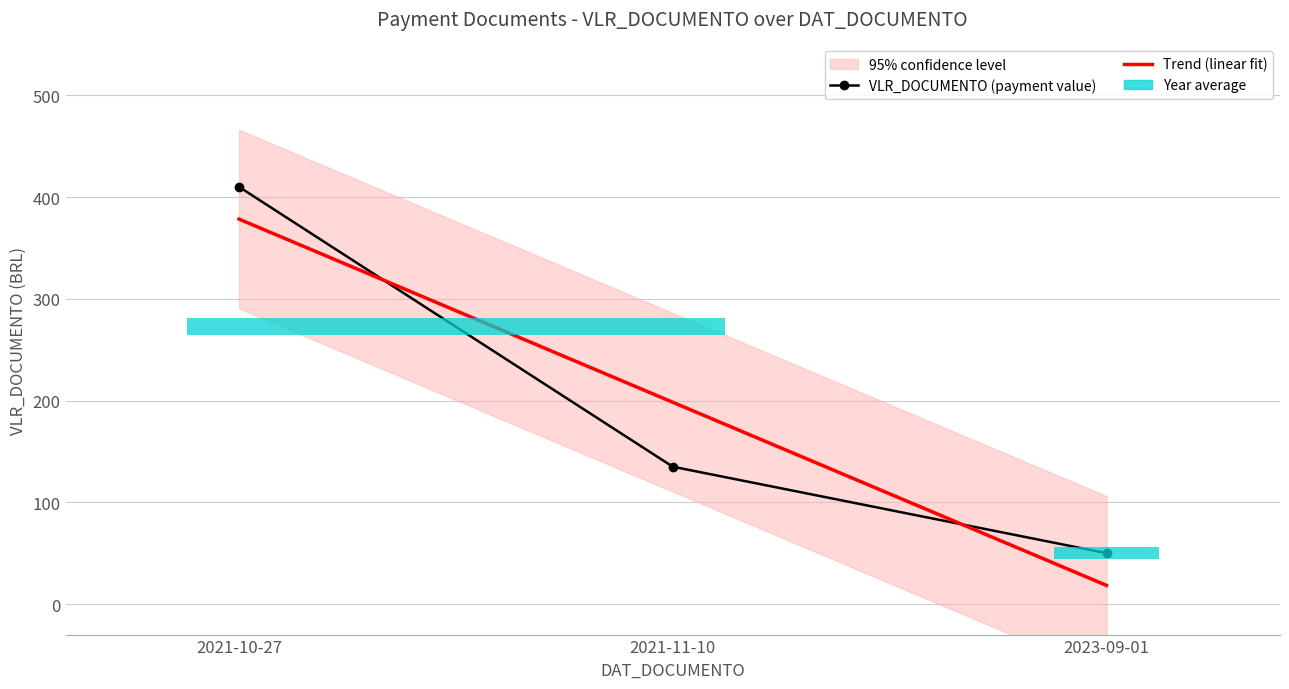

Rank the categories by VLR_DOCUMENTO (payment value) value from lowest to highest.

2023-09-01, 2021-11-10, 2021-10-27